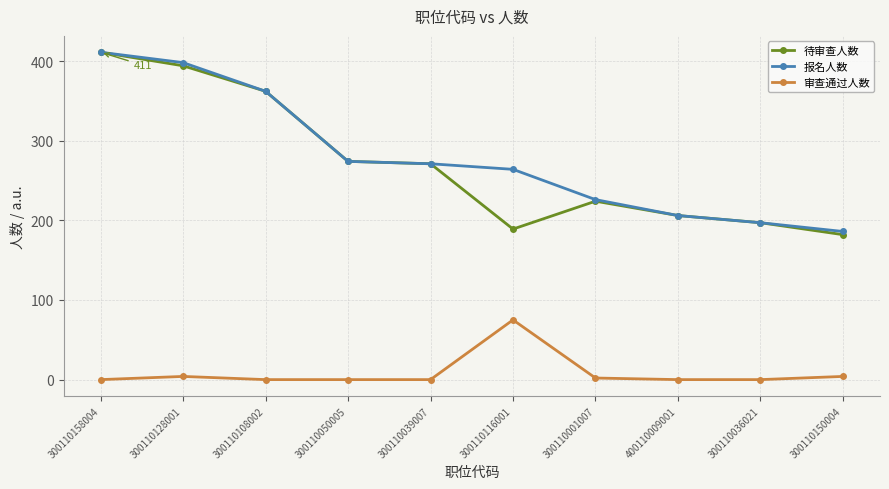

The 报名人数 series shows 361 at 300110039007. True or false?

False